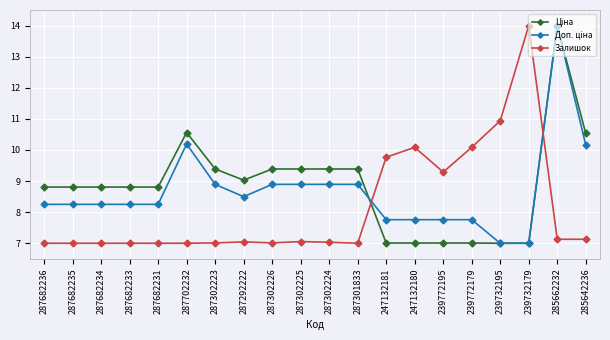

True or false: Залишок has more than 1 points higher than both neighbors.

True